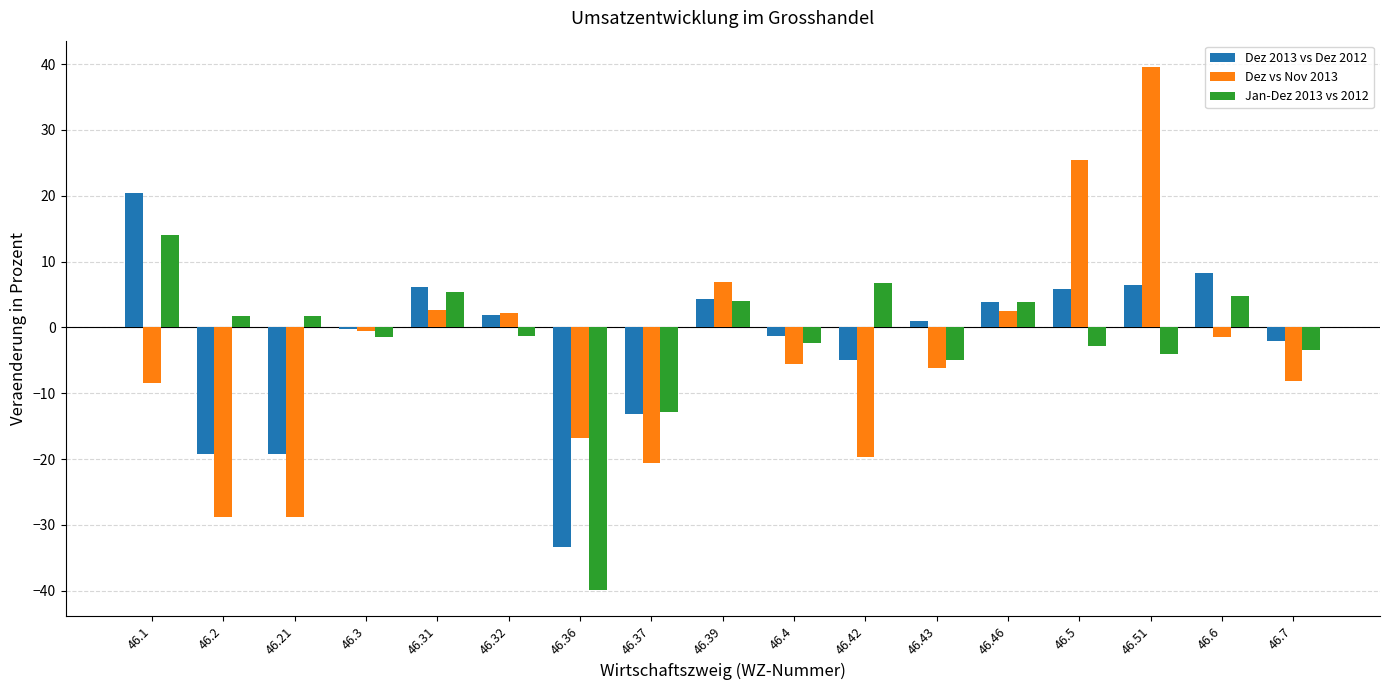

What is the total value across all series at 46.5?

28.3